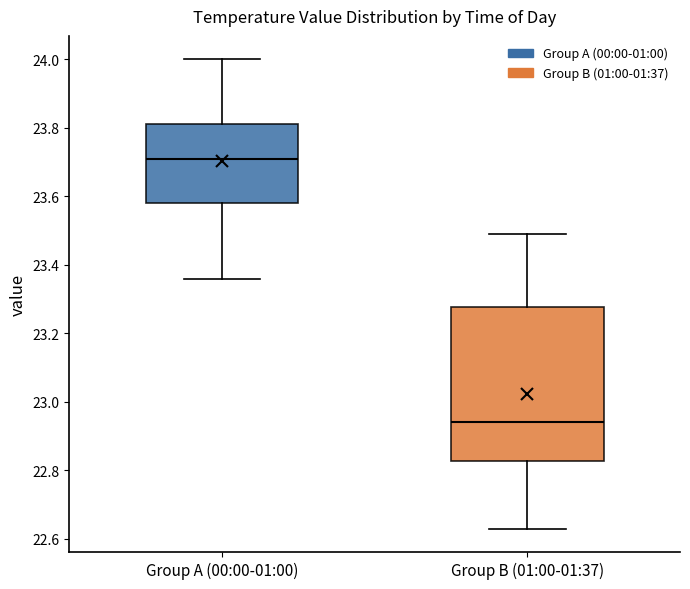

Which box is the tallest, from its lower edge to its upper edge?

Group B (01:00-01:37)